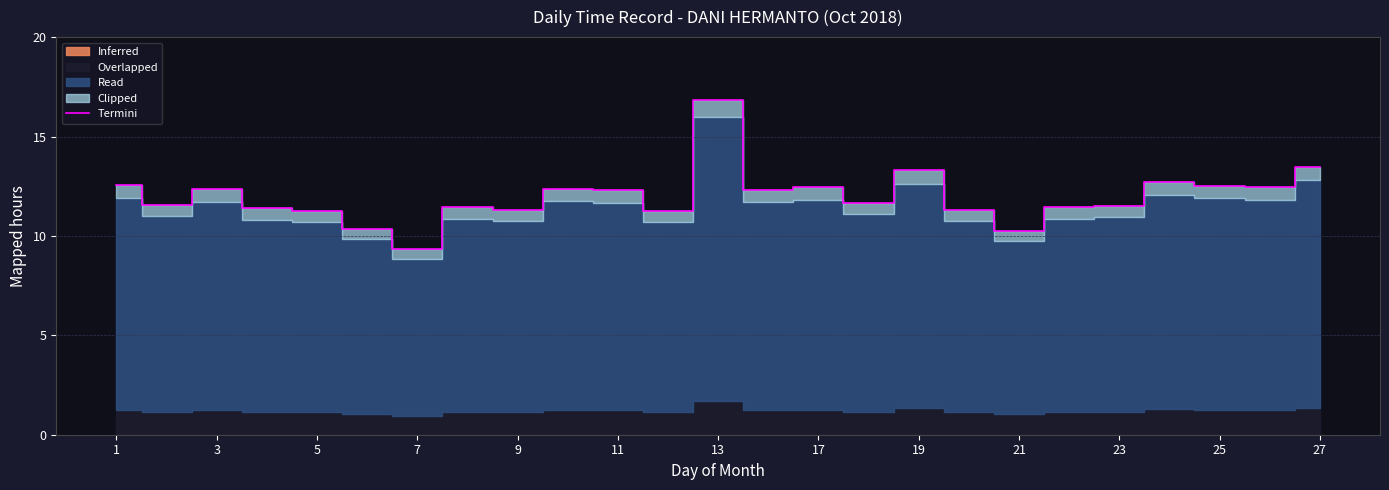

Reading right to left, extract all data points from this chart.

13.5	12.4	12.5	12.7	11.5	11.4	10.2	11.3	13.3	11.7	12.5	12.3	16.8	11.3	12.3	12.4	11.3	11.4	9.3	10.4	11.2	11.4	12.3	11.6	12.6